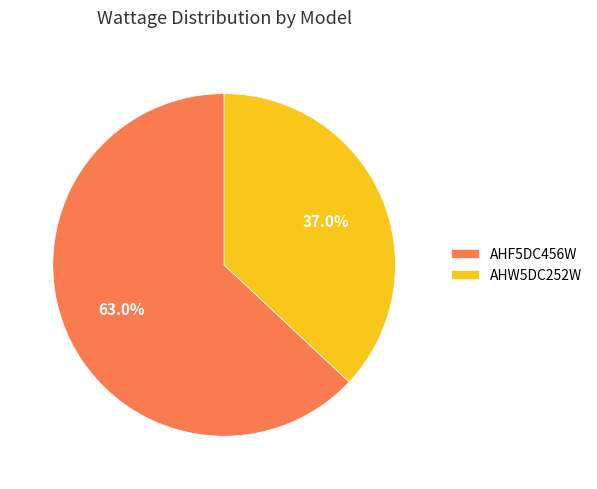

What percentage is the AHF5DC456W slice, to the nearest percent?

63%